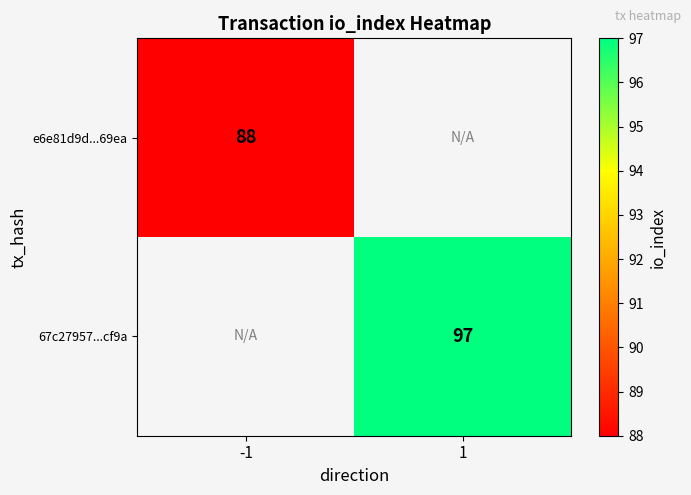

The value of 67c27957...cf9a at 1 is 67. True or false?

False